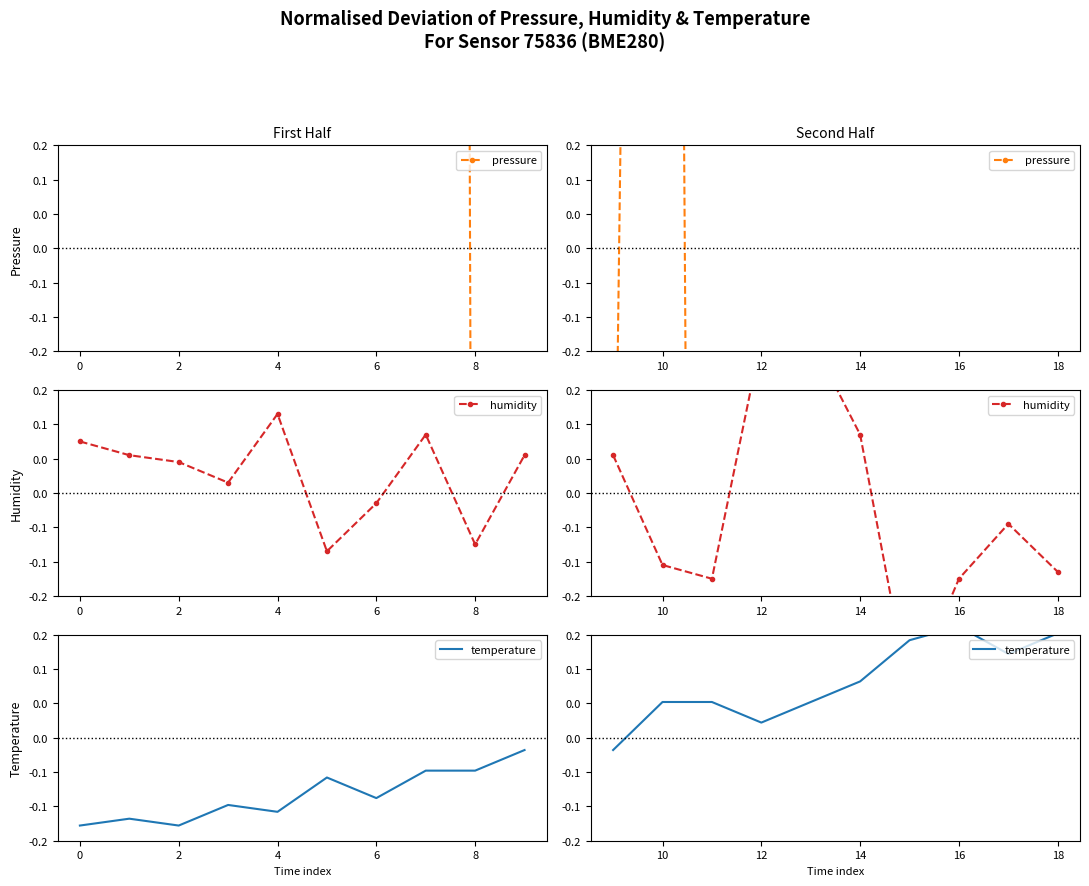

What is the spread (max minus min) of values at 8?

25.0